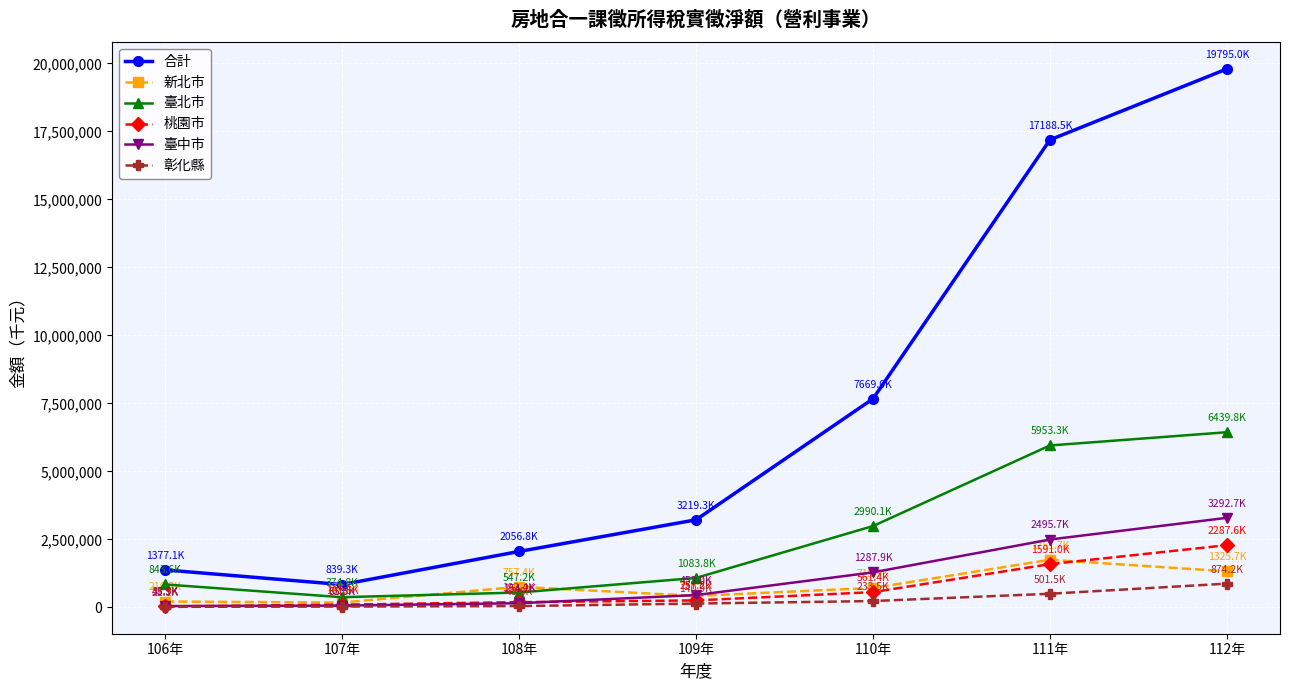

The 合計 series shows 13509563 at 112年. True or false?

False